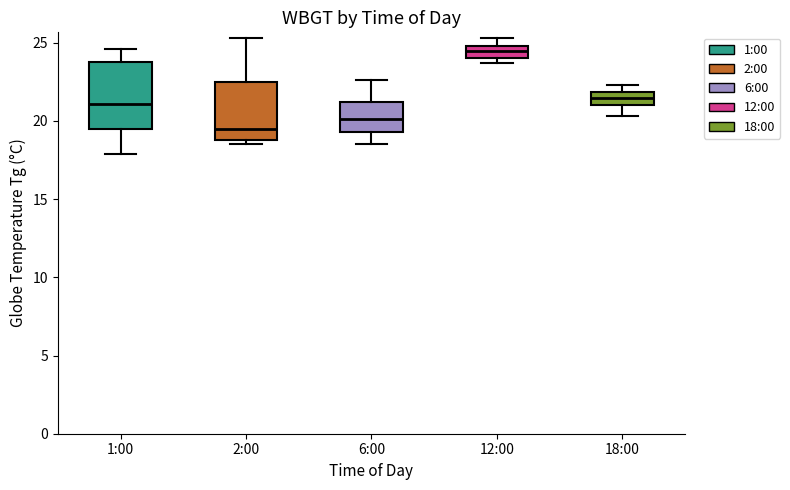

Reading left to right, read every box against the y-axis: the position of its median line, the range the box covers, and the ends of its whiskers. The values are not printed on the chart, so give them approximately, as read against the axis.

1:00: median 21.0, box 19.5 to 24.0, whiskers 18.0 to 24.5
2:00: median 19.5, box 19.0 to 22.5, whiskers 18.5 to 25.5
6:00: median 20.0, box 19.5 to 21.0, whiskers 18.5 to 22.5
12:00: median 24.5, box 24.0 to 25.0, whiskers 23.5 to 25.5
18:00: median 21.5, box 21.0 to 22.0, whiskers 20.5 to 22.5